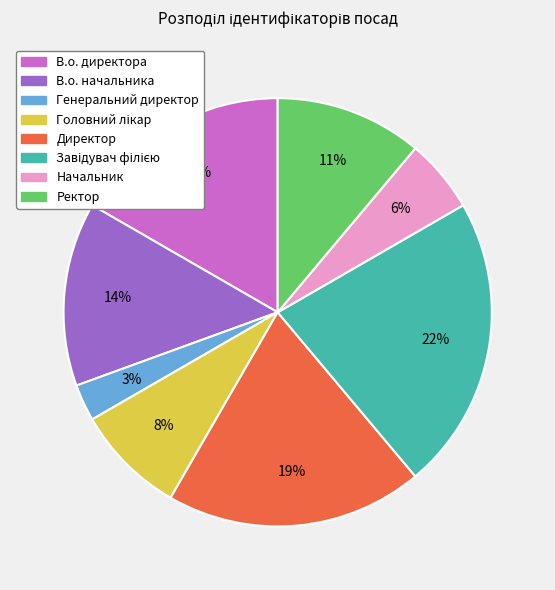

To the nearest percent, what is the difference between the largest and smallest slice percentages?

19%